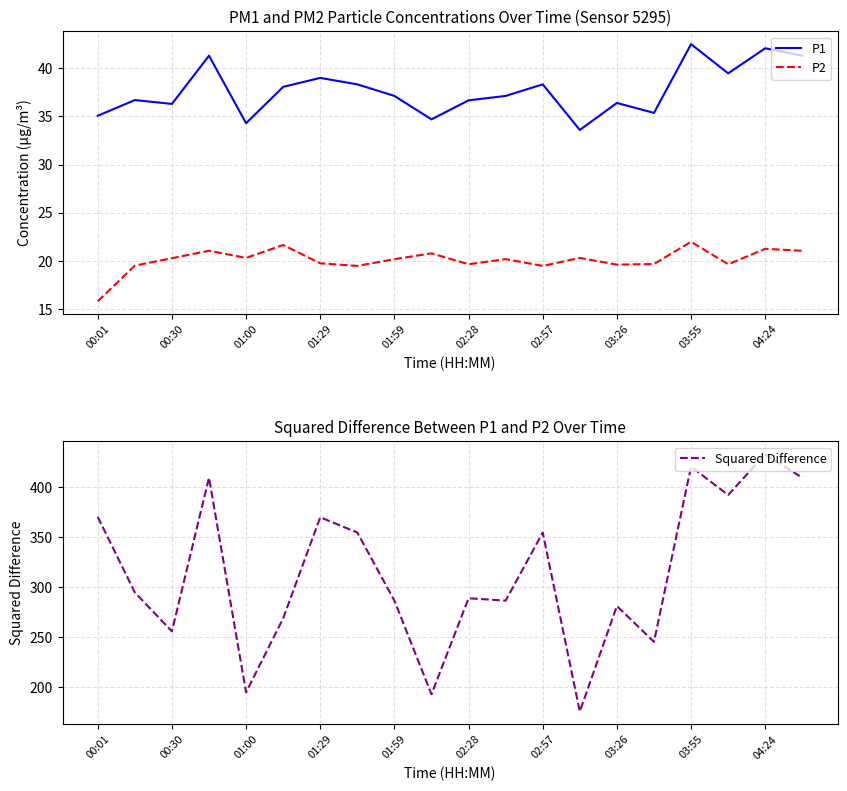

Which series has the largest range (max minus min)?

Squared Difference